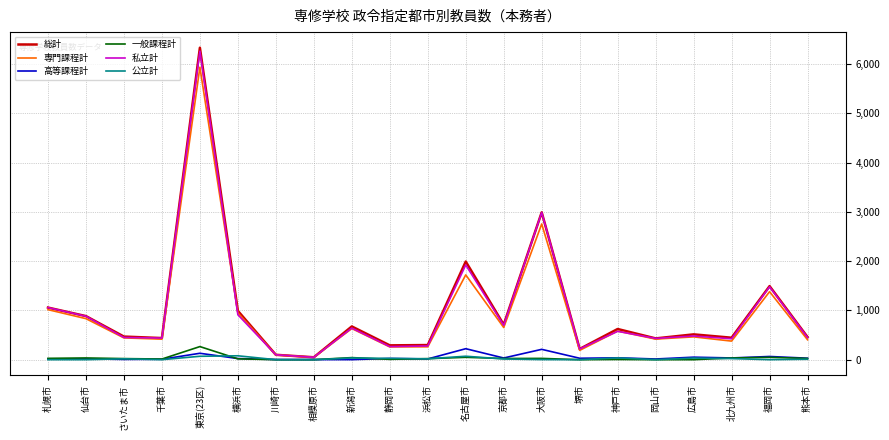

What is the highest value of the 専門課程計 series?

5939